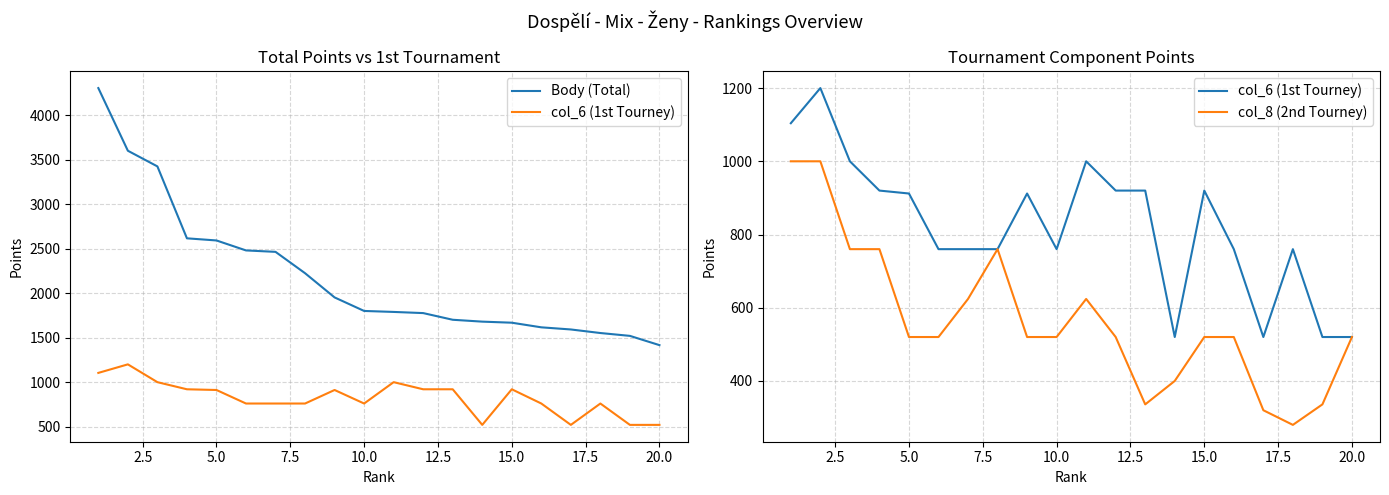

True or false: Body (Total) and col_8 (2nd Tourney) cross at least once.

False